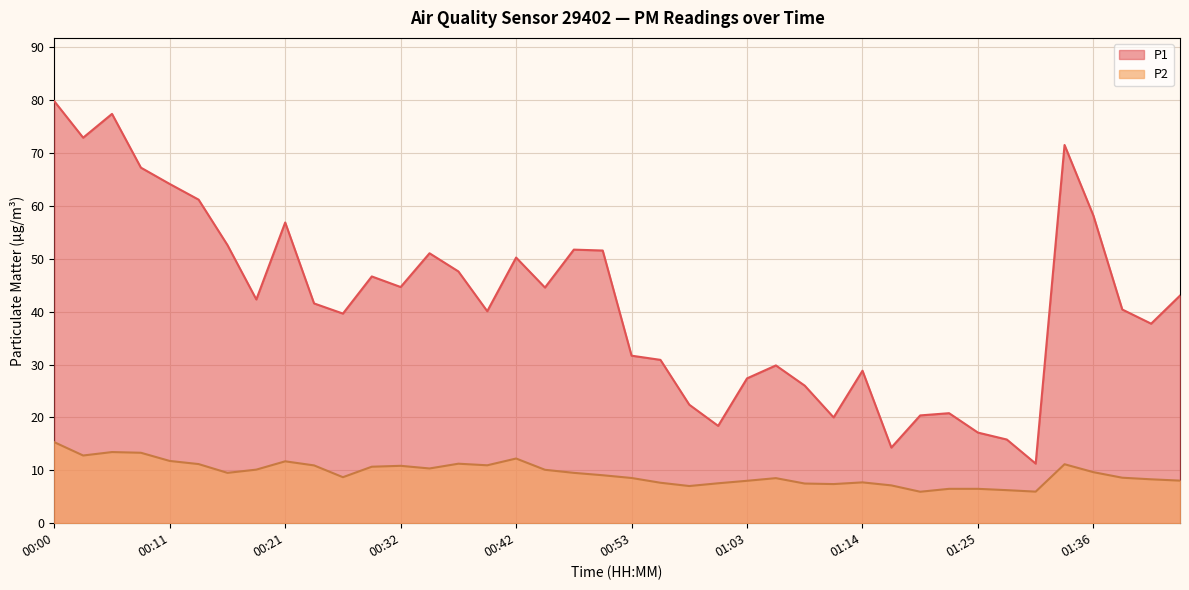

At which label does P2 reach its peak?

00:00